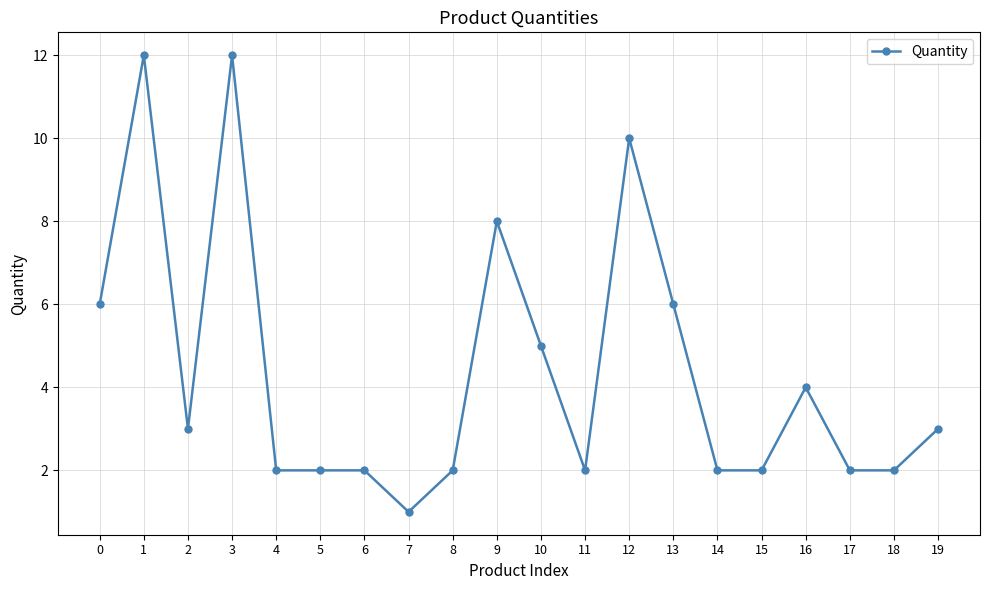

True or false: the data has more than 0 interior local peaks.

True